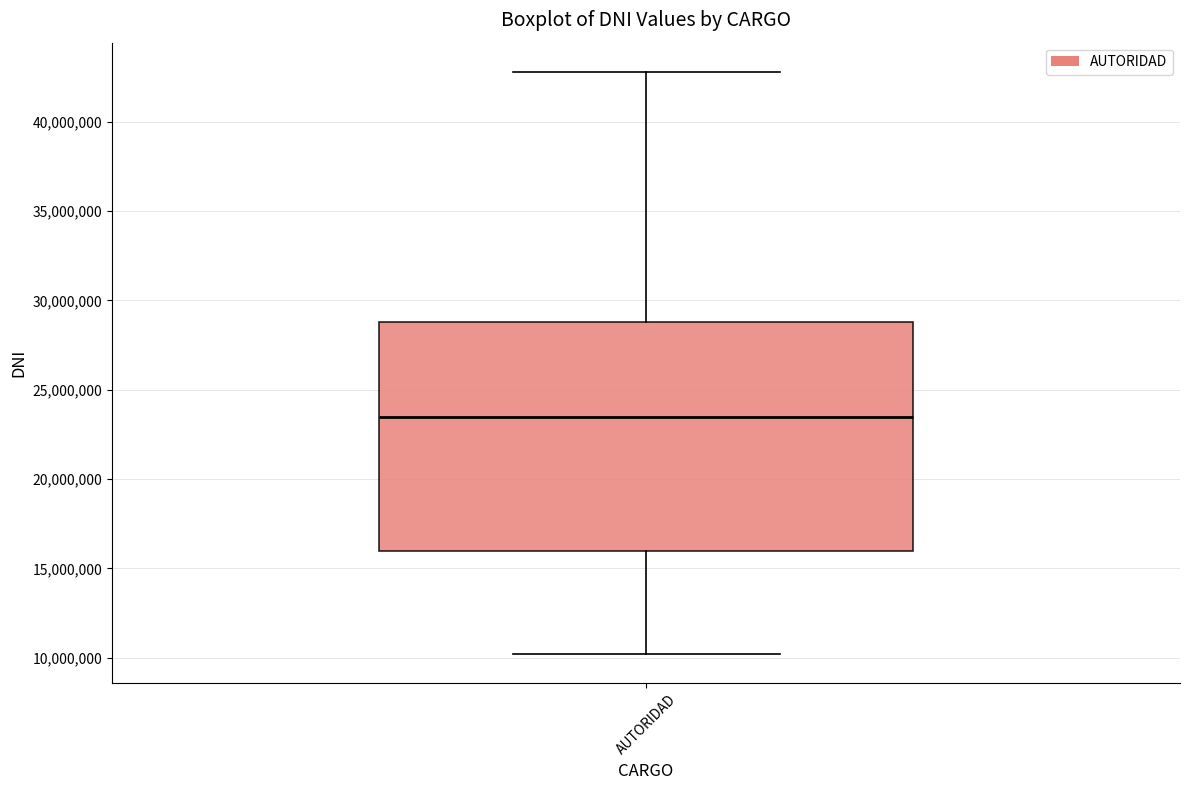

Where does the lower whisker of the box for AUTORIDAD end on the y-axis? The values are not printed on the chart, so give them approximately, as read against the axis.

10000000